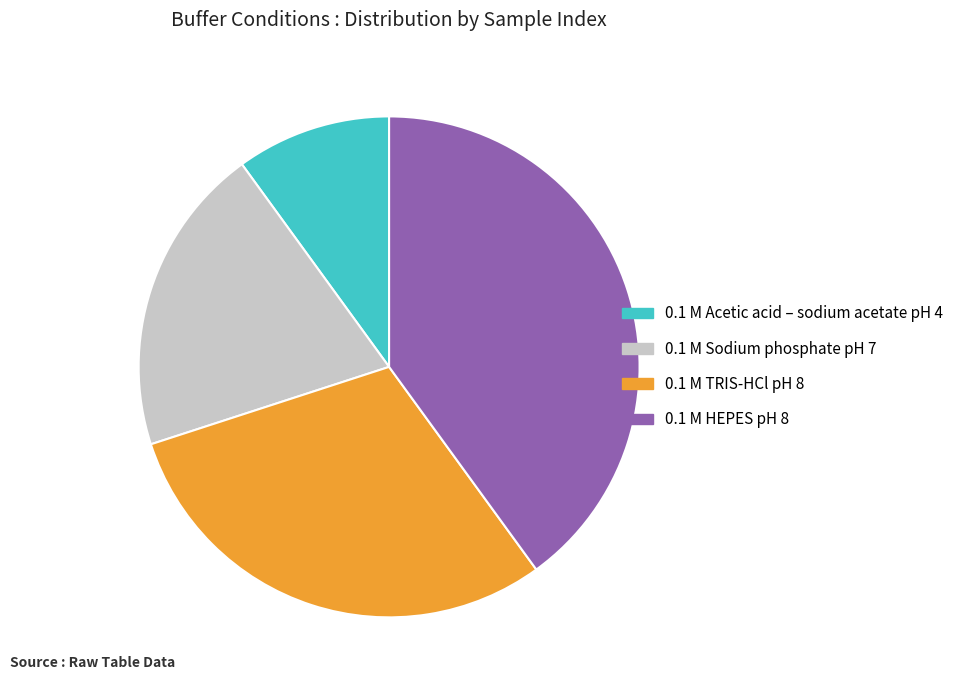

How many segments does this pie chart have?

4